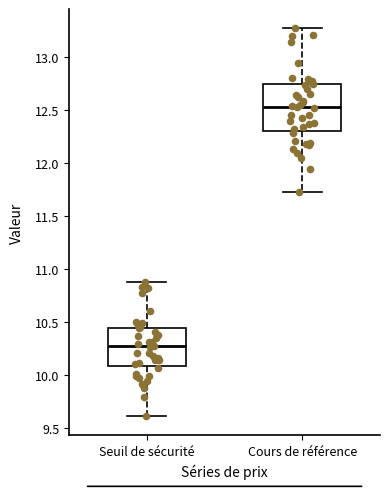

Reading left to right, transcribe this box plot: for each box, give where its median line is, the range the box spans, and where its two whiskers end, as read against the y-axis. The values are not printed on the chart, so give them approximately, as read against the axis.

Seuil de sécurité: median 10.25, box 10.10 to 10.45, whiskers 9.60 to 10.90
Cours de référence: median 12.55, box 12.30 to 12.75, whiskers 11.75 to 13.25